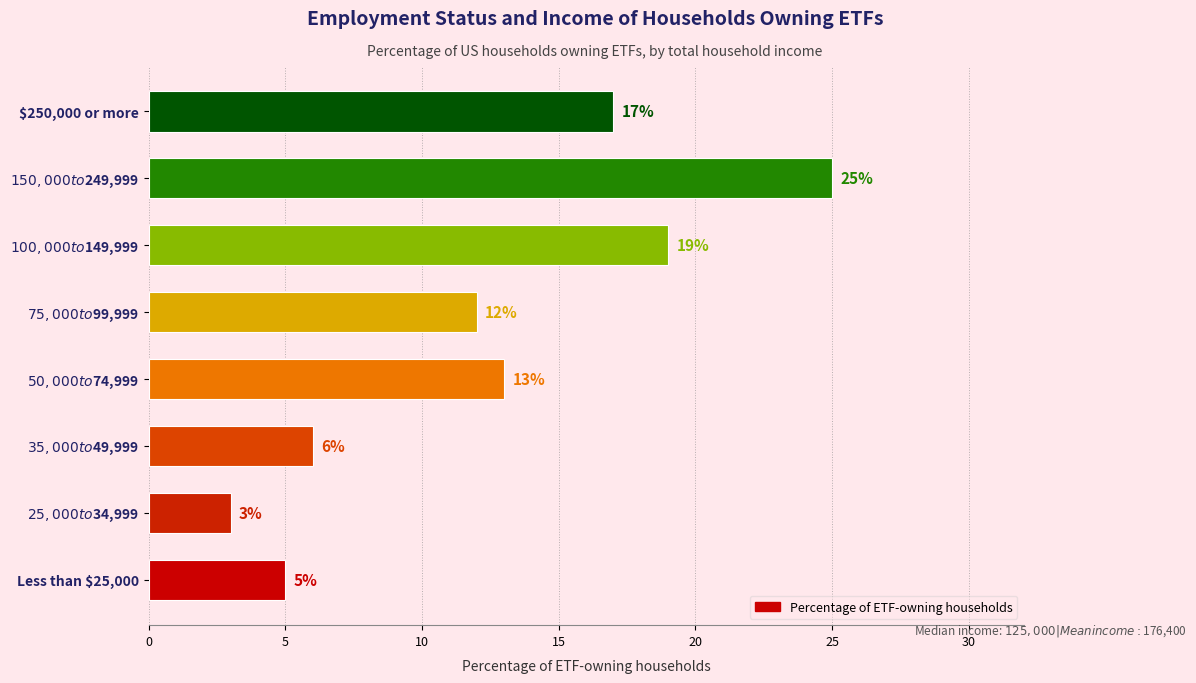

What is the difference between the second highest and second lowest values?

14